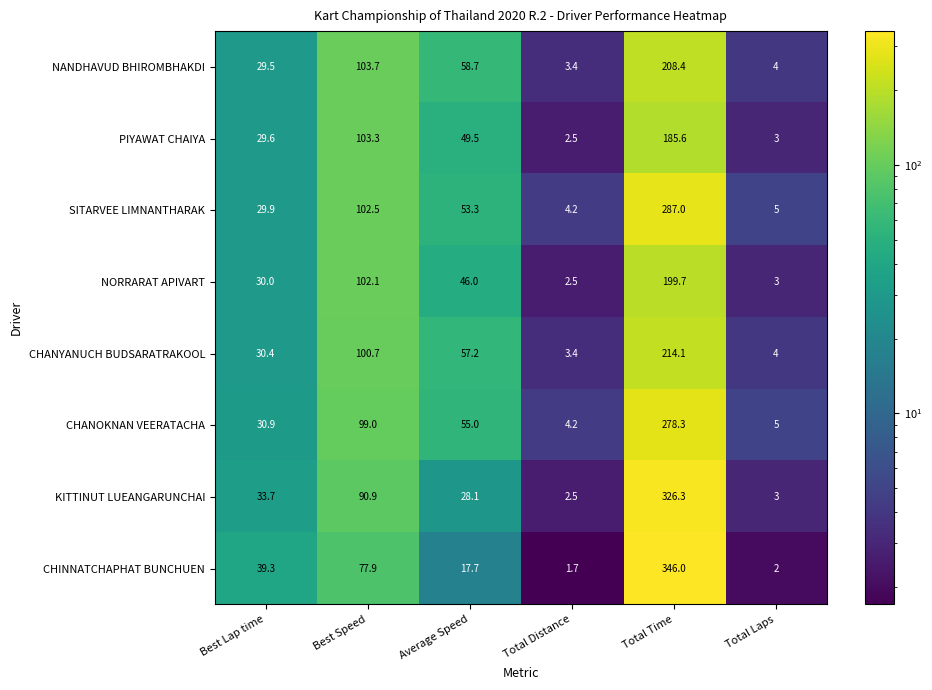

The NANDHAVUD BHIROMBHAKDI series shows 104.6 at Average Speed. True or false?

False